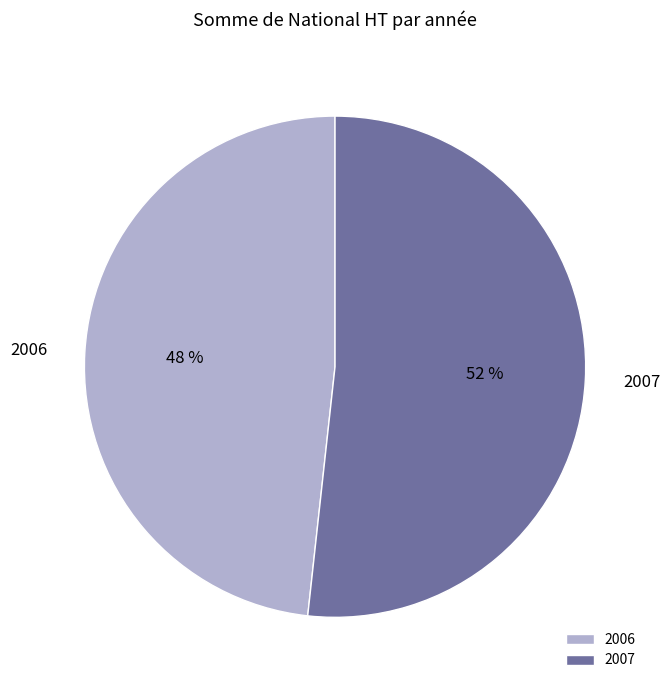

To the nearest percent, what portion does 2006 represent?

48%